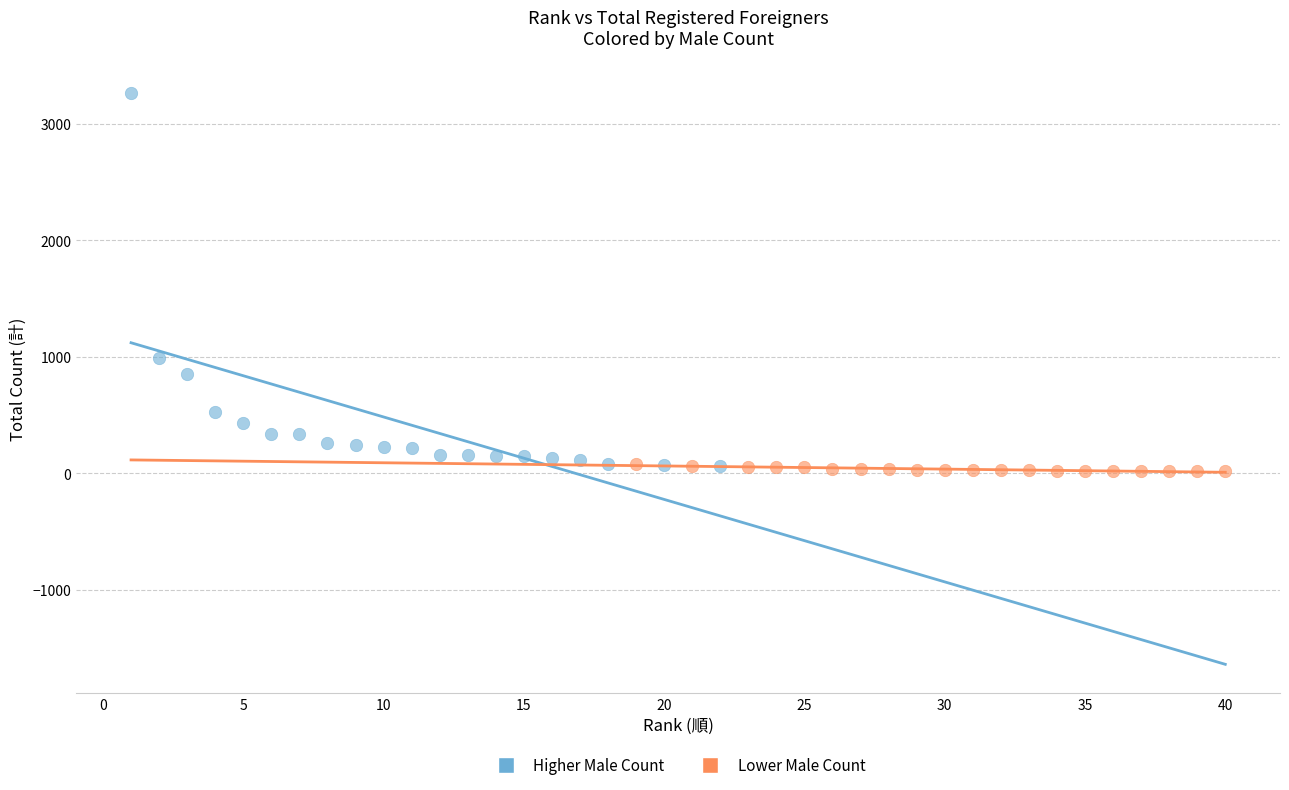

Which series has the widest spread of Y values?

Higher Male Count